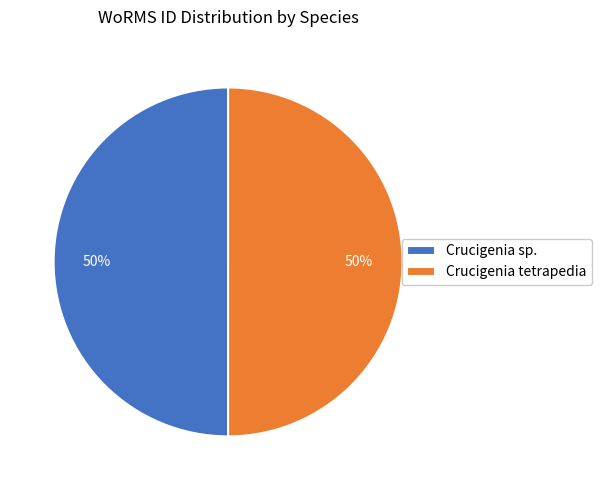

Is it true that Crucigenia sp. is 37% of the pie?

False